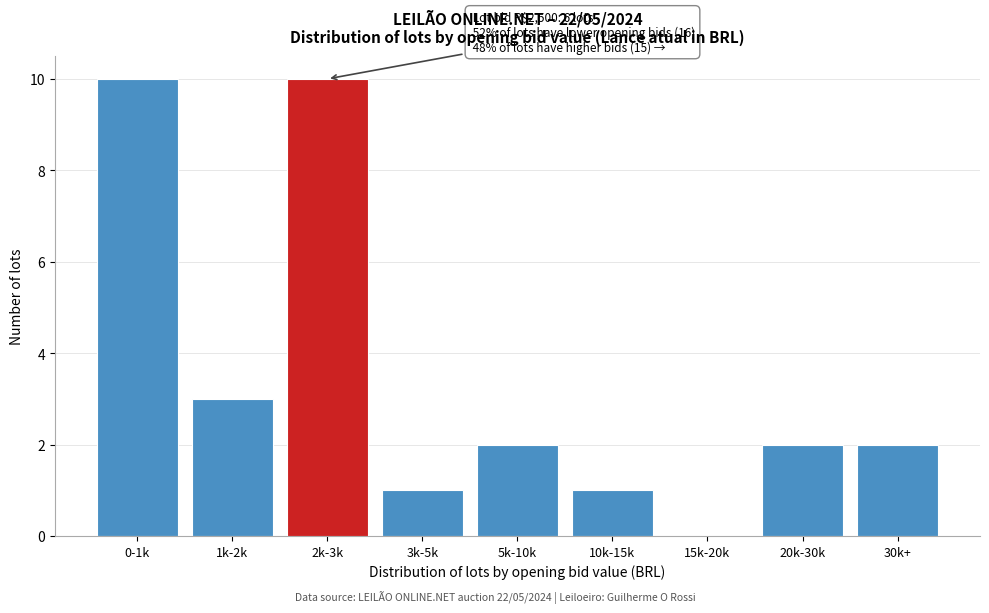

Reading right to left, what are all the values shown in this chart?

30k+=2	20k-30k=2	15k-20k=0	10k-15k=1	5k-10k=2	3k-5k=1	2k-3k=10	1k-2k=3	0-1k=10